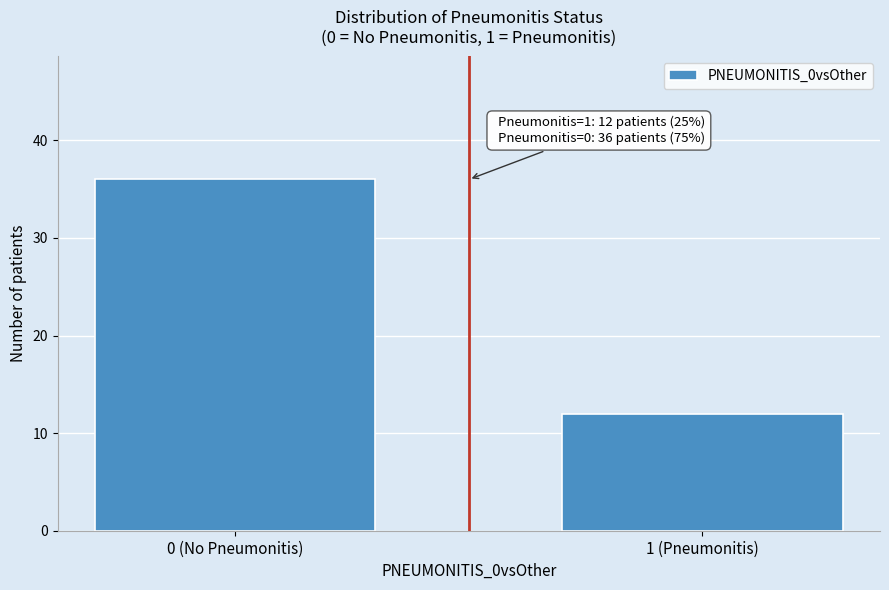

Reading left to right, list all the values displayed in this chart.

0 (No Pneumonitis)=36	1 (Pneumonitis)=12